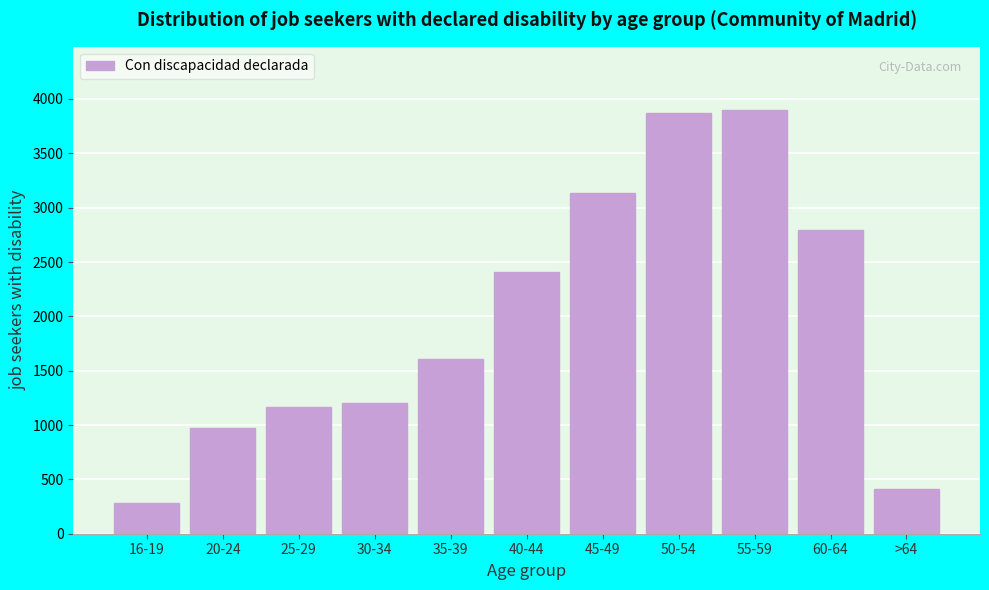

Reading left to right, what are all the values shown in this chart?

16-19=280	20-24=969	25-29=1162	30-34=1204	35-39=1611	40-44=2405	45-49=3131	50-54=3868	55-59=3896	60-64=2798	>64=416